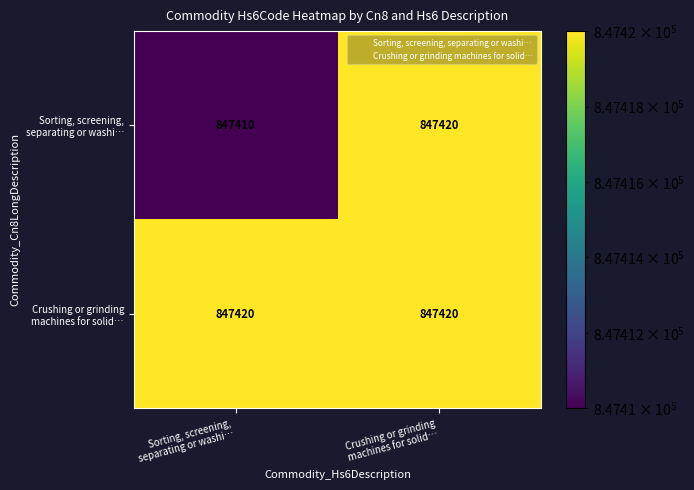

What is the maximum value shown in the chart?

847420